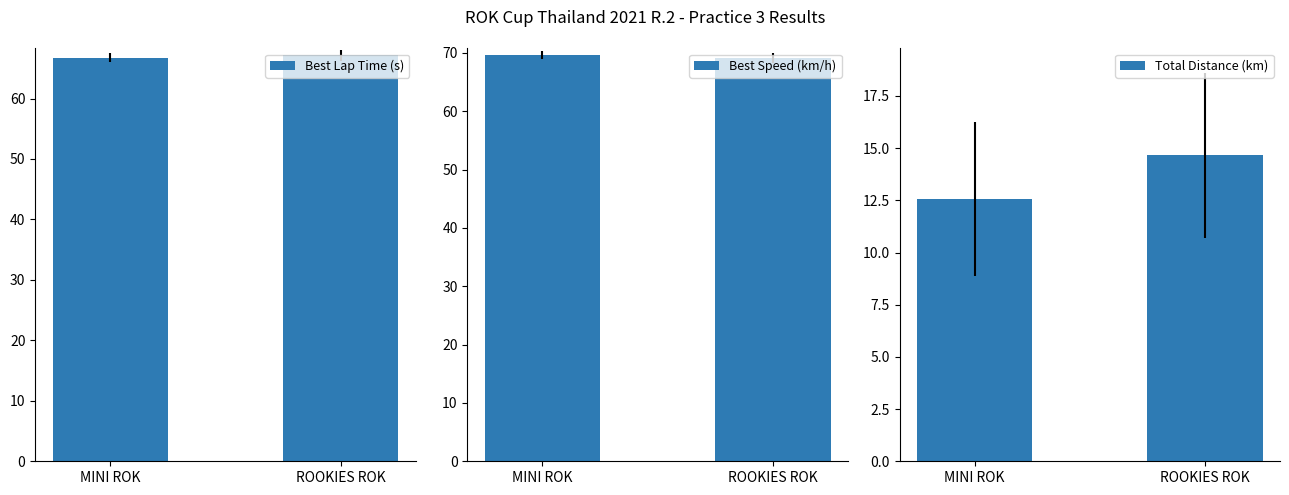

List the labels in order of Best Speed (km/h) value, largest first.

MINI ROK, ROOKIES ROK